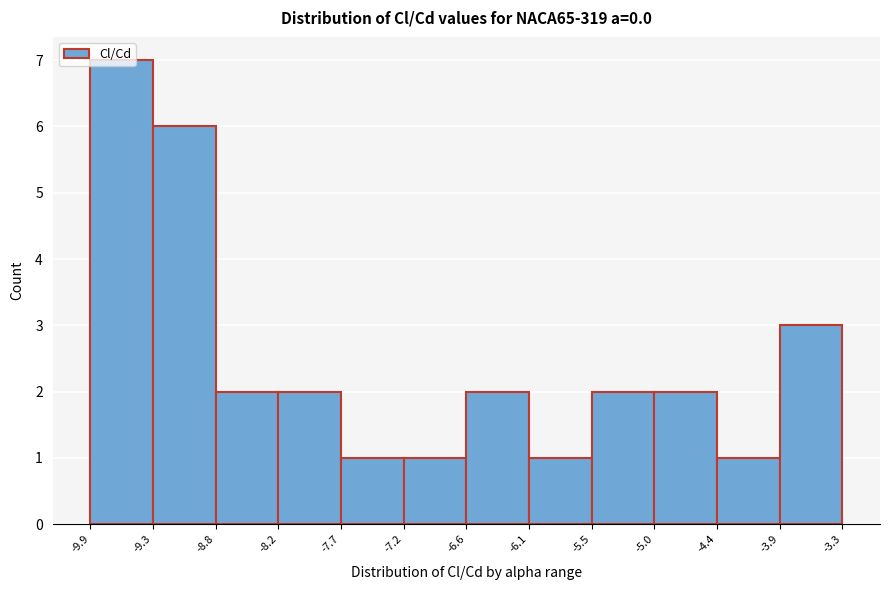

Reading left to right, transcribe this chart: for each bar, give the range it covers on the x-axis and its height. The values are not printed on the chart, so give them approximately, as read against the axis.

-9.9 to -9.3: 7
-9.3 to -8.8: 6
-8.8 to -8.2: 2
-8.2 to -7.7: 2
-7.7 to -7.2: 1
-7.2 to -6.6: 1
-6.6 to -6.1: 2
-6.1 to -5.5: 1
-5.5 to -5.0: 2
-5.0 to -4.4: 2
-4.4 to -3.9: 1
-3.9 to -3.3: 3